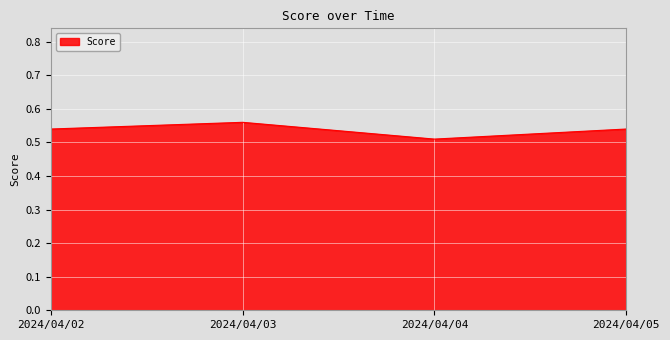

Where is the data nearest to the value 0?

2024/04/04